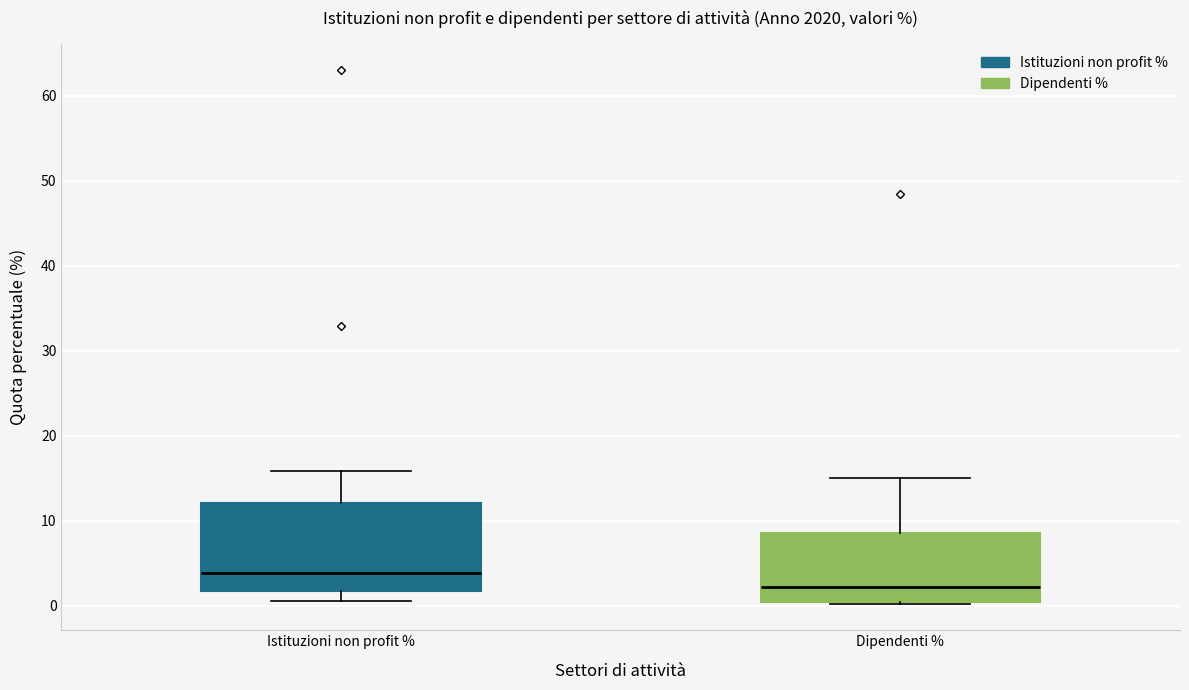

Reading left to right, transcribe this box plot: for each box, give where its median line is, the range the box spans, and where its two whiskers end, as read against the y-axis. The values are not printed on the chart, so give them approximately, as read against the axis.

Istituzioni non profit %: median 4, box 2 to 12, whiskers 1 to 16
Dipendenti %: median 2, box 0 to 9, whiskers 0 to 15